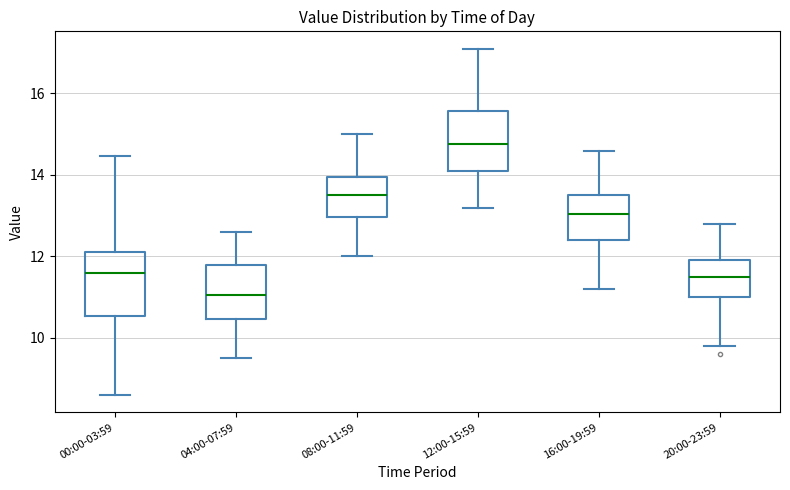

Reading left to right, transcribe this box plot: for each box, give where its median line is, the range the box spans, and where its two whiskers end, as read against the y-axis. The values are not printed on the chart, so give them approximately, as read against the axis.

00:00-03:59: median 11.6, box 10.6 to 12.2, whiskers 8.6 to 14.4
04:00-07:59: median 11.0, box 10.4 to 11.8, whiskers 9.6 to 12.6
08:00-11:59: median 13.6, box 13.0 to 14.0, whiskers 12.0 to 15.0
12:00-15:59: median 14.8, box 14.2 to 15.6, whiskers 13.2 to 17.2
16:00-19:59: median 13.0, box 12.4 to 13.6, whiskers 11.2 to 14.6
20:00-23:59: median 11.6, box 11.0 to 12.0, whiskers 9.8 to 12.8